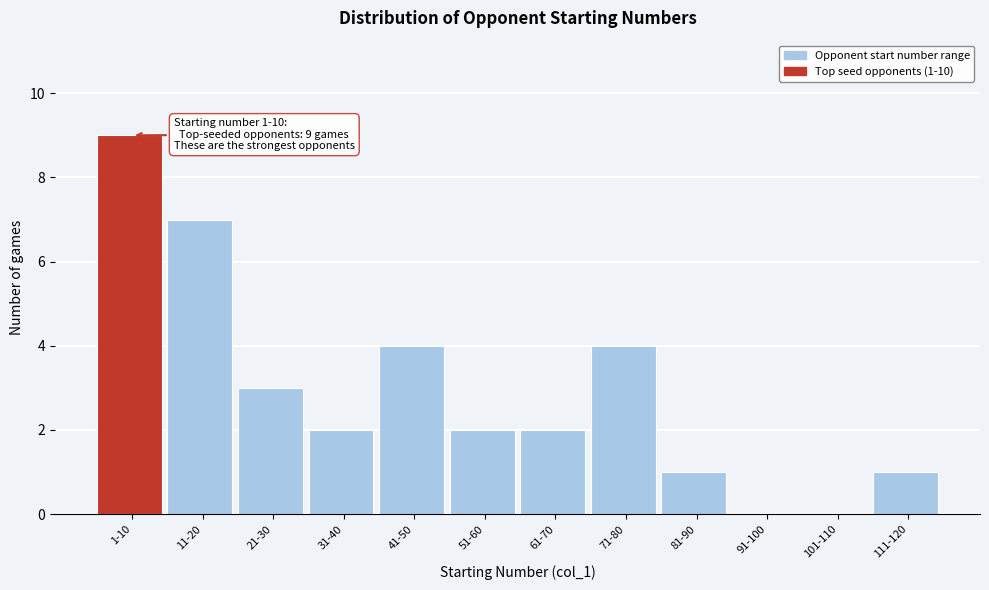

Reading right to left, extract all data points from this chart.

111-120=1	101-110=0	91-100=0	81-90=1	71-80=4	61-70=2	51-60=2	41-50=4	31-40=2	21-30=3	11-20=7	1-10=9